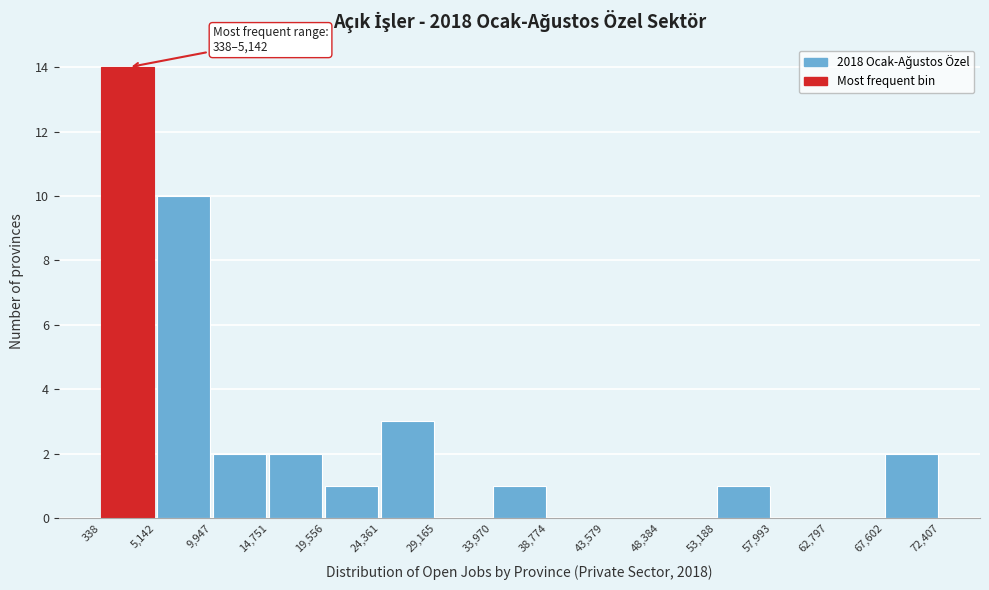

Which range on the x-axis has the tallest bar?

338 to 5,142